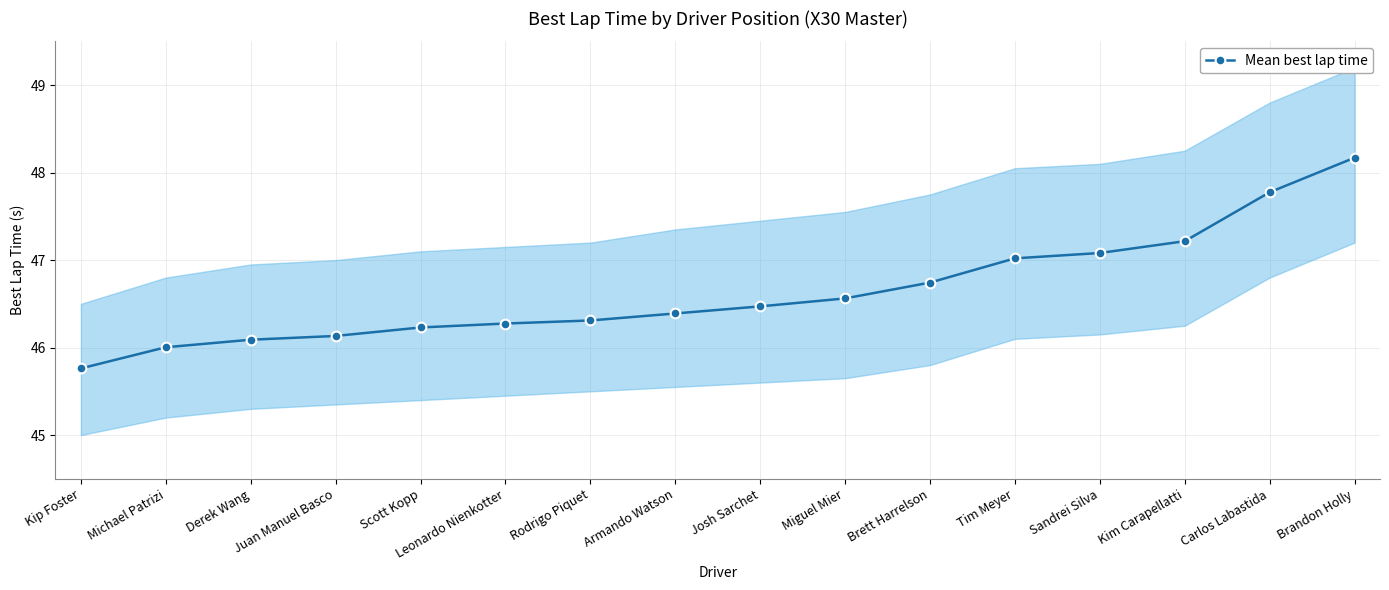

How many series are shown in this chart?

1